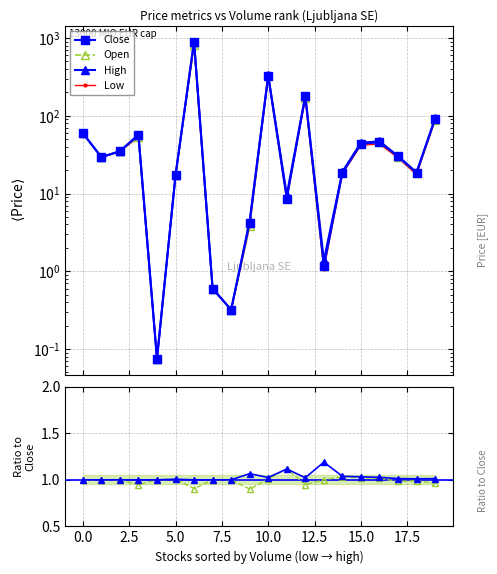

Reading left to right, extract all data points from this chart.

Close: 60.0	29.4	35.0	57.0	0.1	17.1	900.0	0.6	0.3	4.2	325.0	8.6	178.0	1.2	18.4	43.6	45.8	30.0	18.5	91.4
Open: 60.0	29.4	35.0	54.0	0.1	17.2	815.0	0.6	0.3	3.8	327.0	9.6	169.0	1.2	19.0	44.6	46.5	29.5	18.3	88.0
High: 60.0	29.4	35.0	57.0	0.1	17.2	900.0	0.6	0.3	4.5	333.0	9.6	182.0	1.4	19.1	45.0	47.0	30.4	18.7	92.6
Low: 60.0	29.4	35.0	53.0	0.1	17.0	815.0	0.6	0.3	3.8	322.0	8.6	167.0	1.1	18.1	41.8	43.5	28.9	17.5	87.8
Open/Close: 1.0	1.0	1.0	0.9	1.0	1.0	0.9	1.0	1.0	0.9	1.0	1.1	0.9	1.0	1.0	1.0	1.0	1.0	1.0	1.0
High/Close: 1.0	1.0	1.0	1.0	1.0	1.0	1.0	1.0	1.0	1.1	1.0	1.1	1.0	1.2	1.0	1.0	1.0	1.0	1.0	1.0